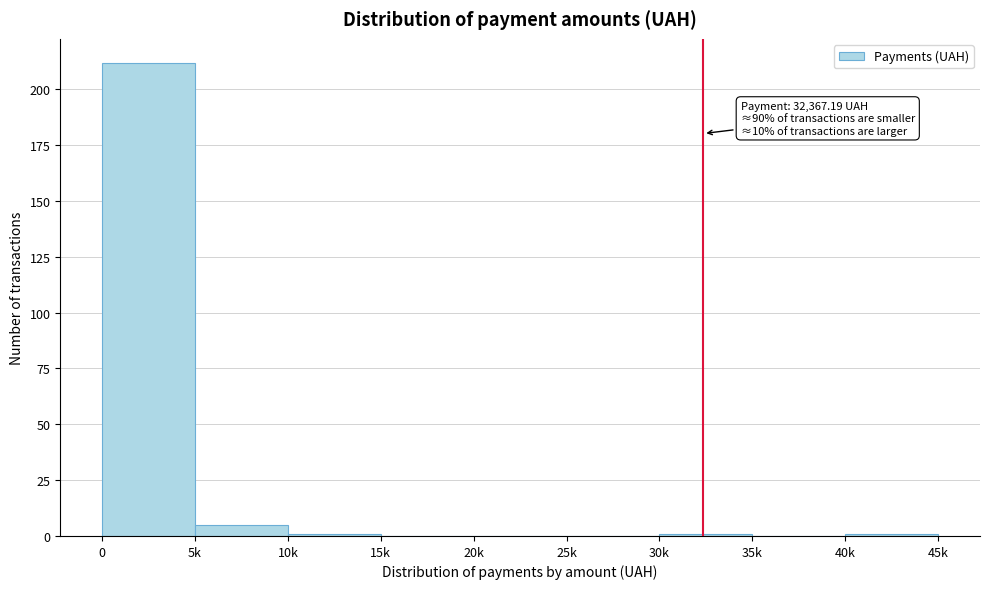

Reading right to left, transcribe all the data shown in this chart.

40k=1	35k=0	30k=1	25k=0	20k=0	15k=0	10k=1	5k=5	0=212